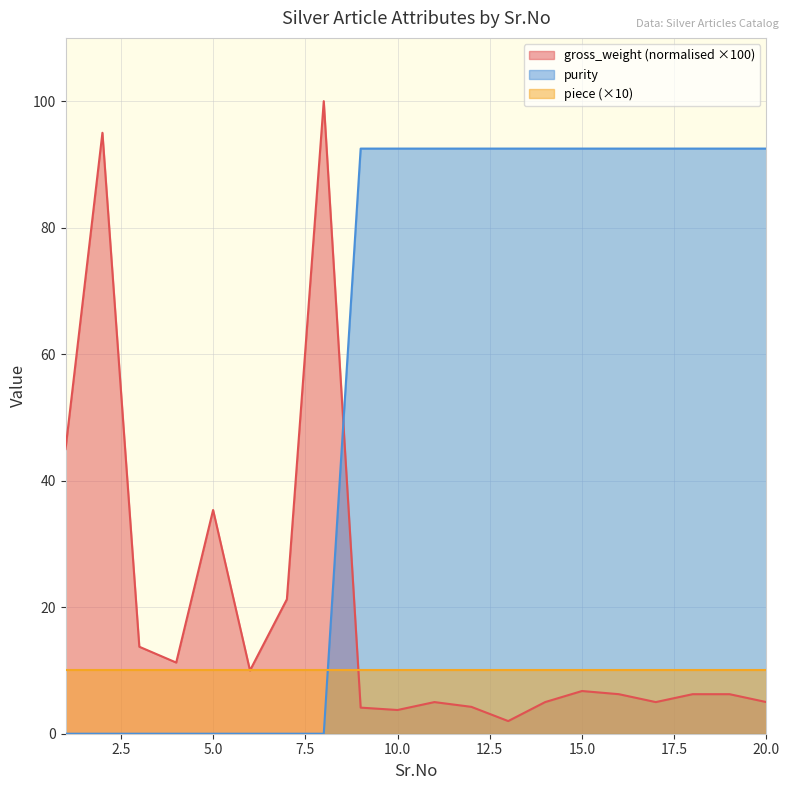

Where do purity and gross_weight first cross each other?

8 and 9